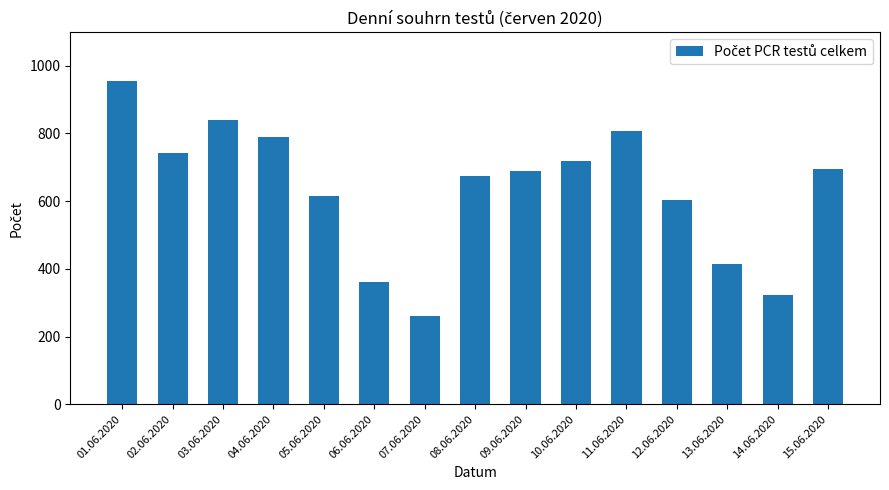

How many categories are shown in the chart?

15